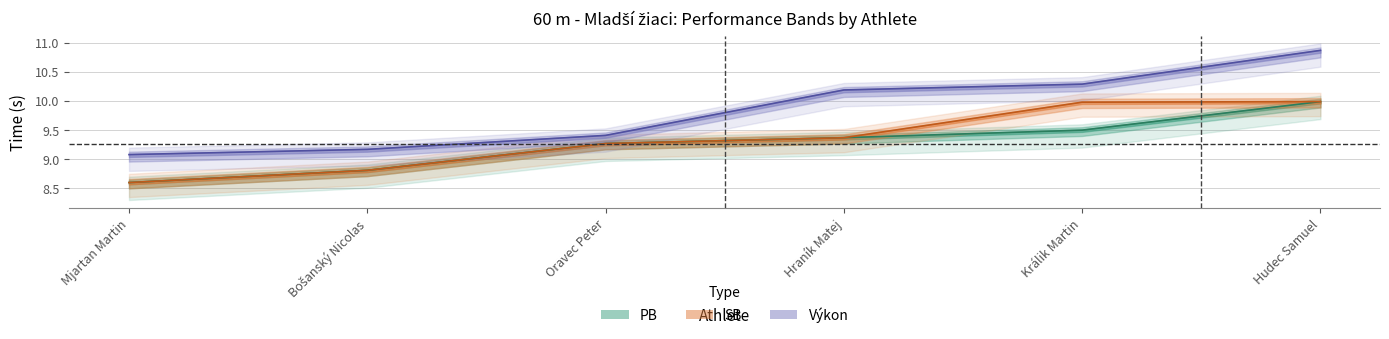

Which series has the largest range (max minus min)?

Výkon